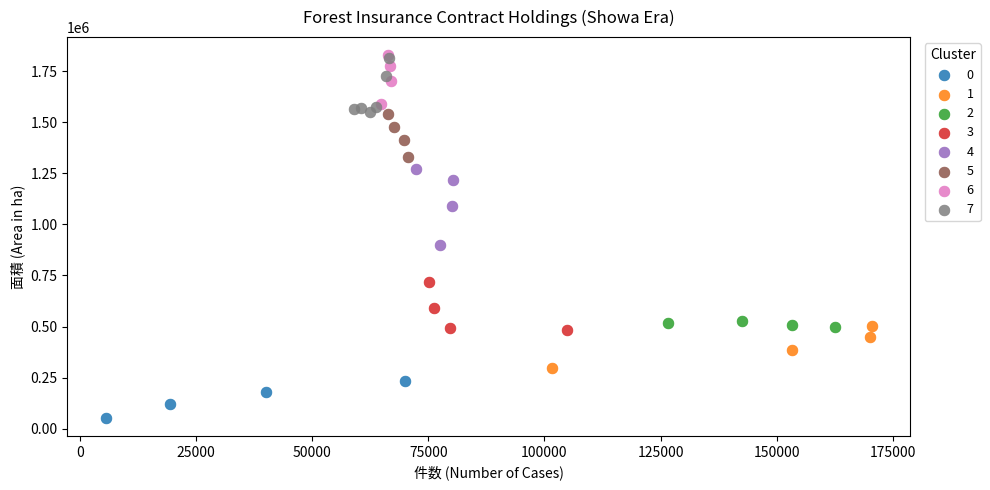

What are all the series names shown in the legend?

0, 1, 2, 3, 4, 5, 6, 7